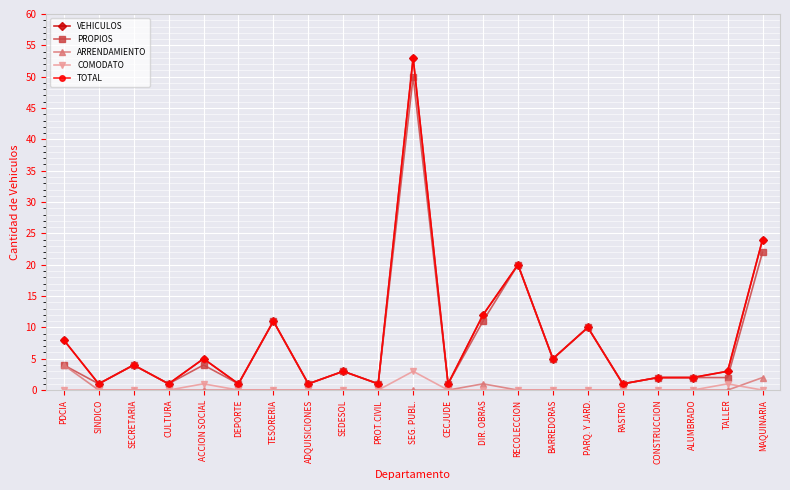

Which series has the largest range (max minus min)?

VEHICULOS